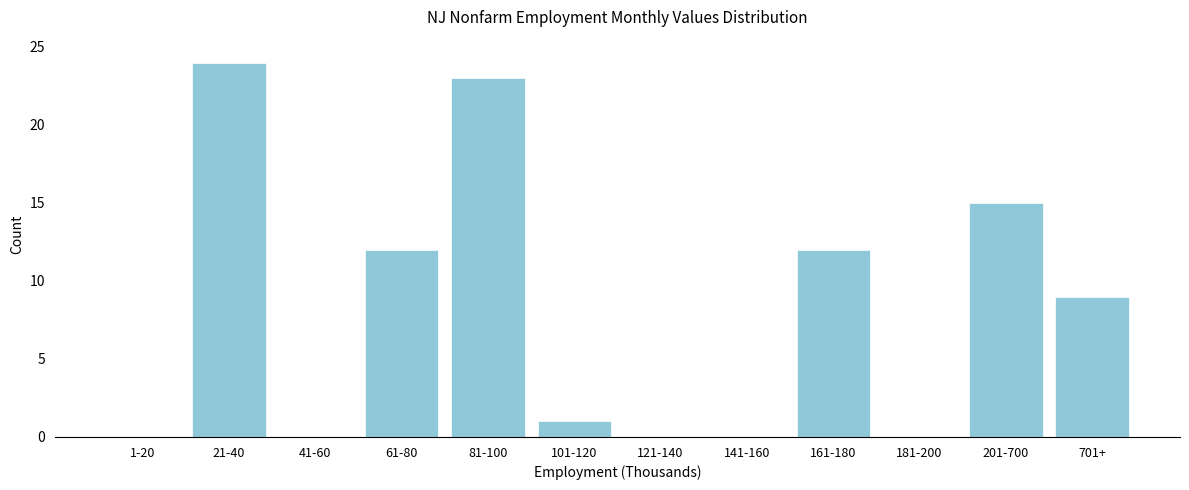

Reading left to right, extract all data points from this chart.

1-20=0	21-40=24	41-60=0	61-80=12	81-100=23	101-120=1	121-140=0	141-160=0	161-180=12	181-200=0	201-700=15	701+=9